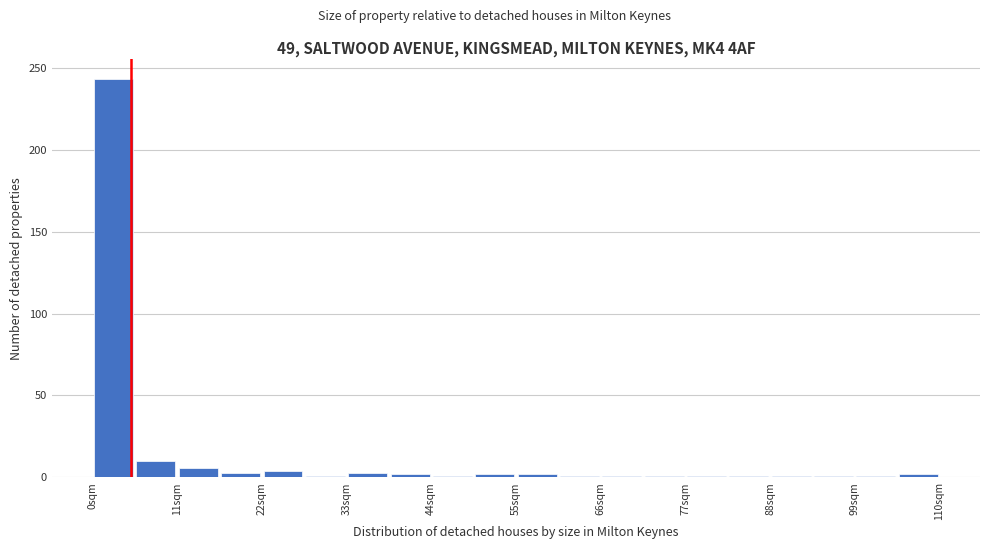

Around what value on the x-axis is the tallest bar? Give the approximate position of its centre, as read against the axis.

2